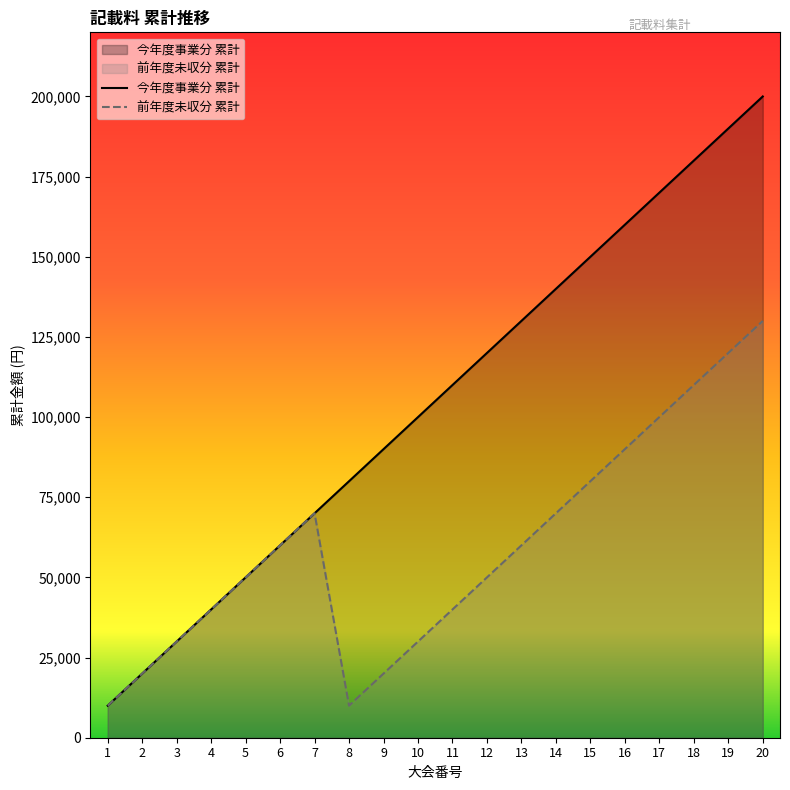

Rank the categories by 今年度事業分 累計 value from highest to lowest.

20, 19, 18, 17, 16, 15, 14, 13, 12, 11, 10, 9, 8, 7, 6, 5, 4, 3, 2, 1